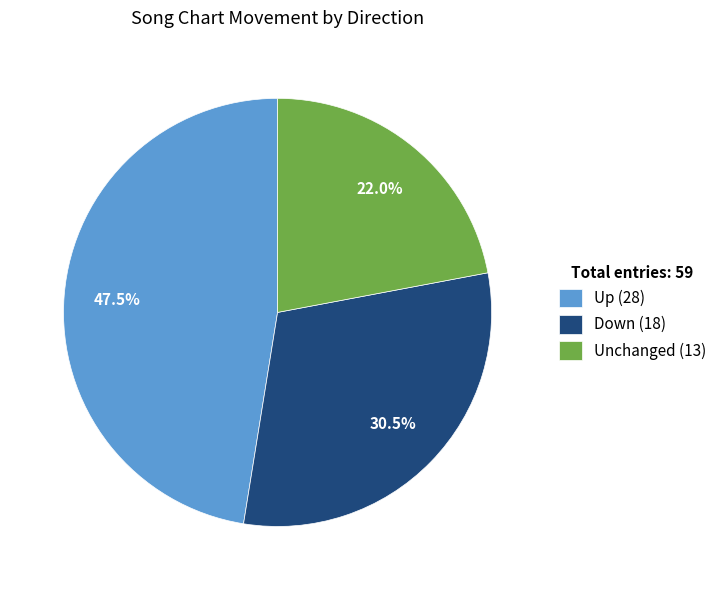

Count the number of slices in the pie.

3